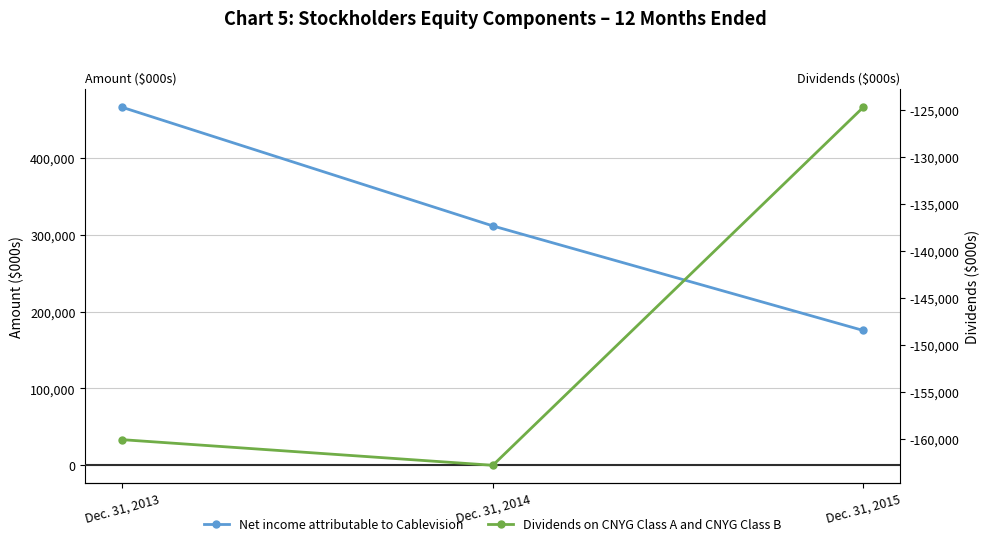

Is it true that Dividends on CNYG Class A and CNYG Class B equals -160083 at Dec. 31, 2013?

True